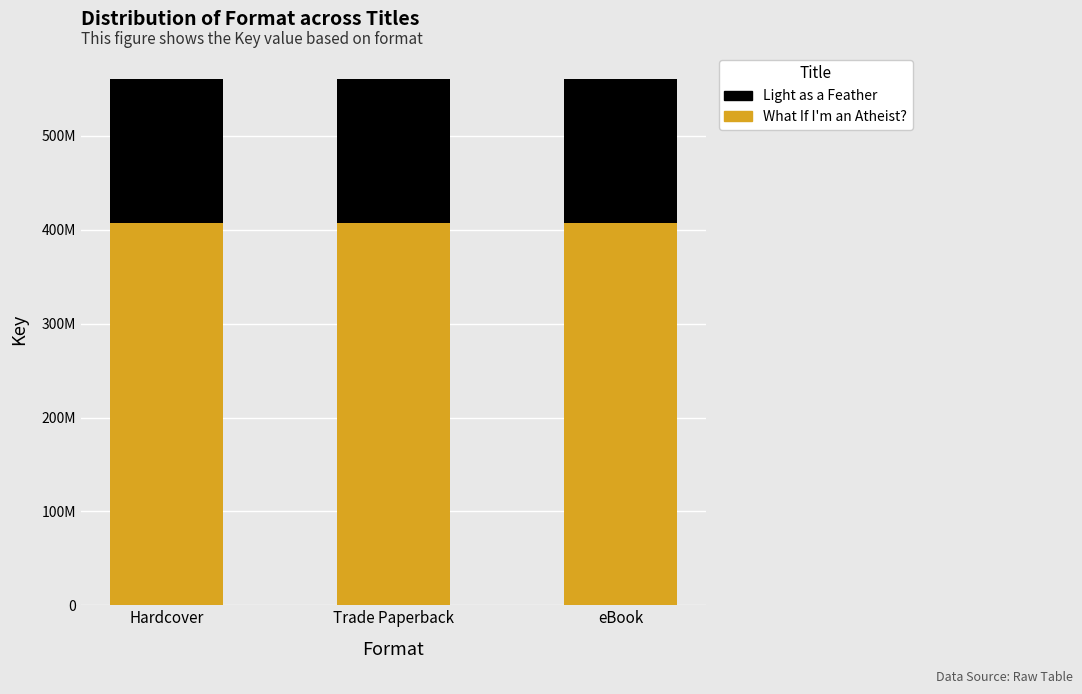

Are the bars horizontal?

No